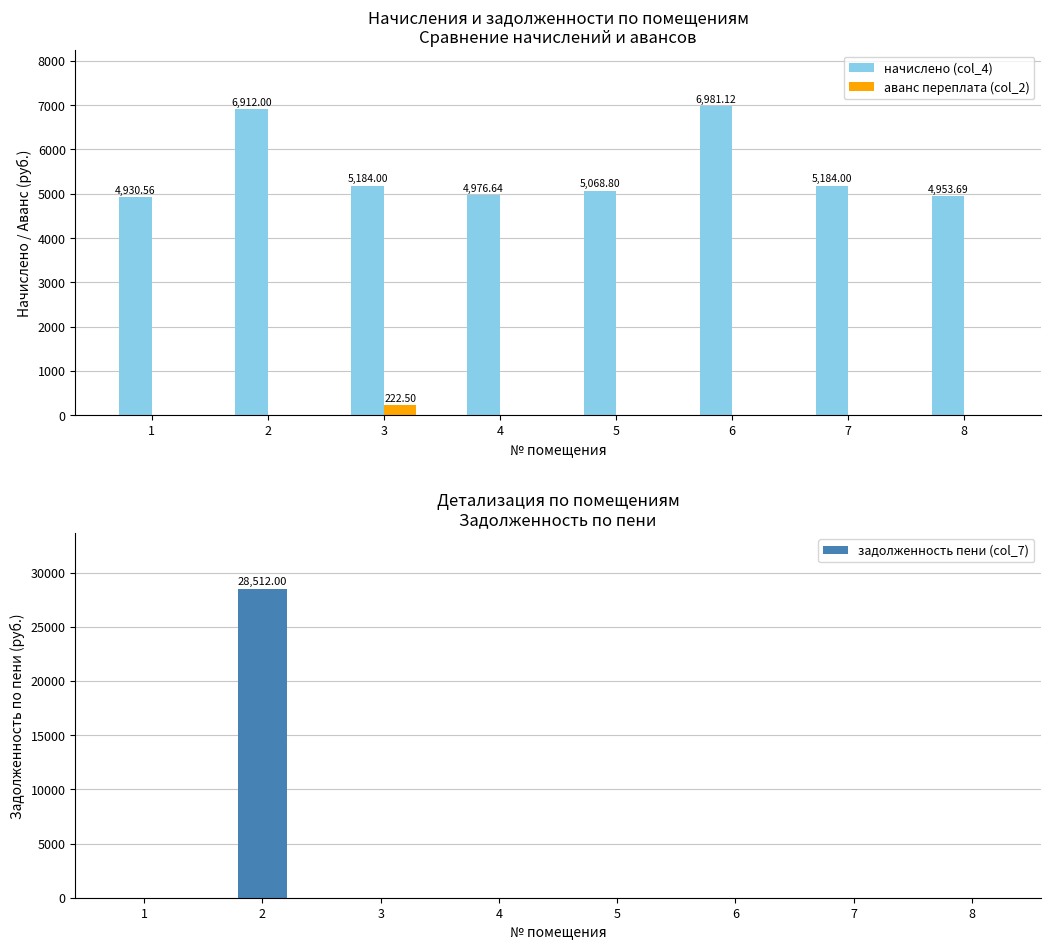

Which series has the largest range (max minus min)?

задолженность пени (col_7)